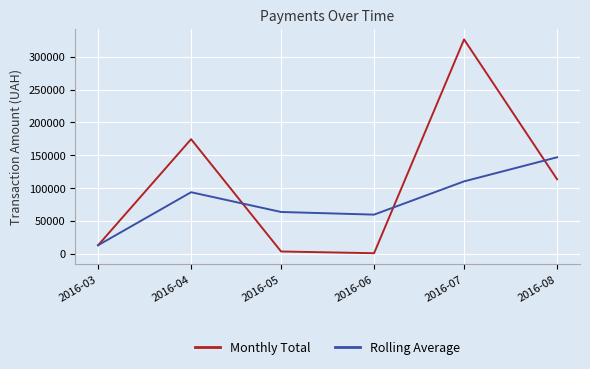

Is it true that Rolling Average equals 146853.2 at 2016-08?

True